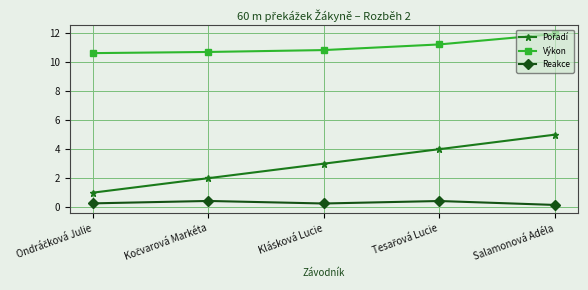

True or false: Výkon has a value of 10.8 at Klásková Lucie.

True